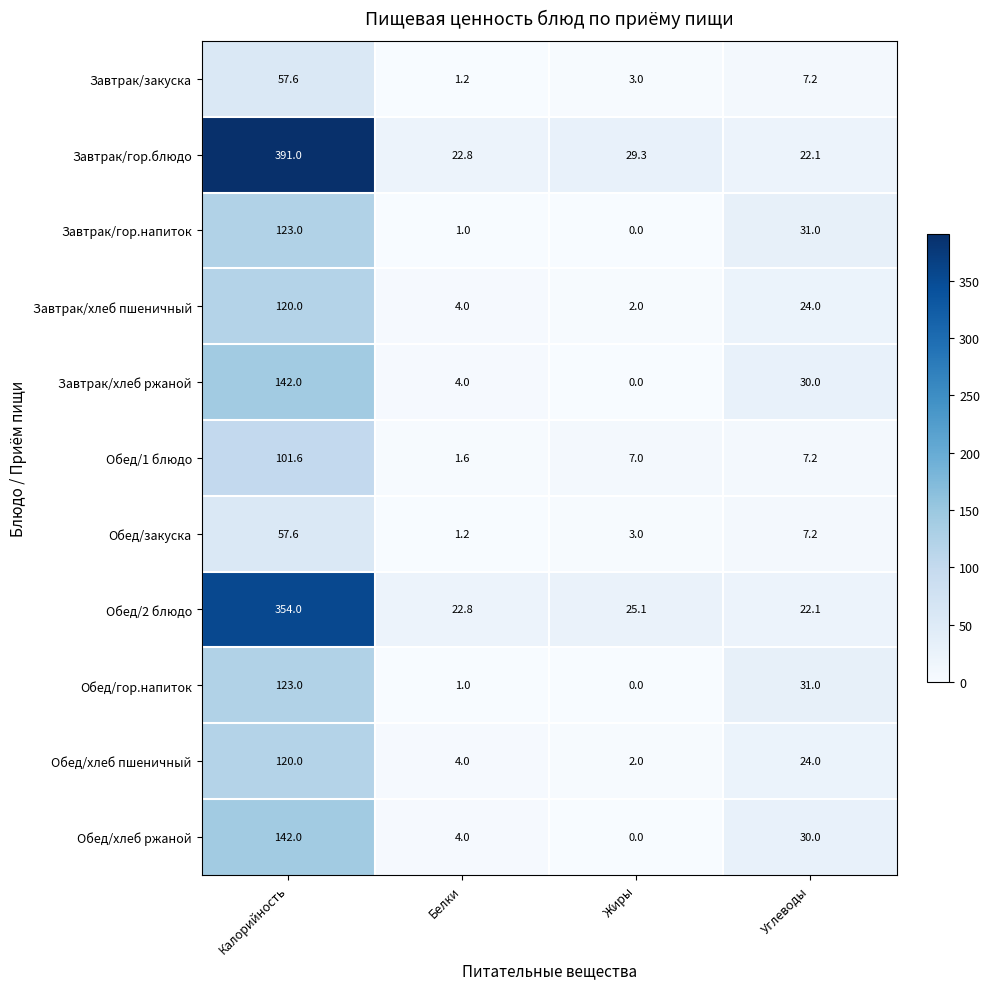

Which series has the largest total across all categories?

Завтрак/гор.блюдо